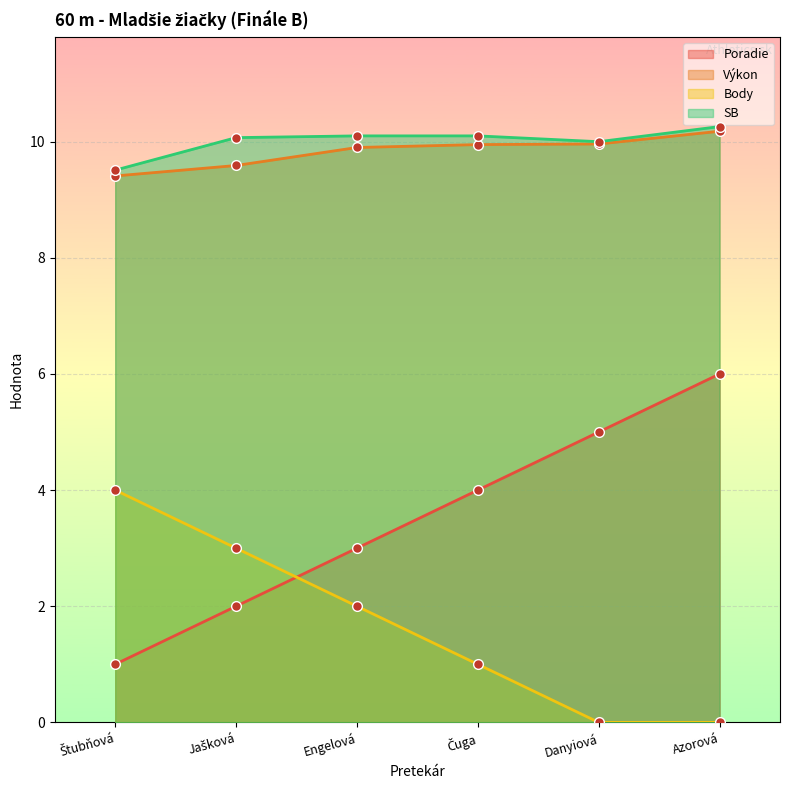

What is the sum of the SB values at Azorová and Engelová?

20.4